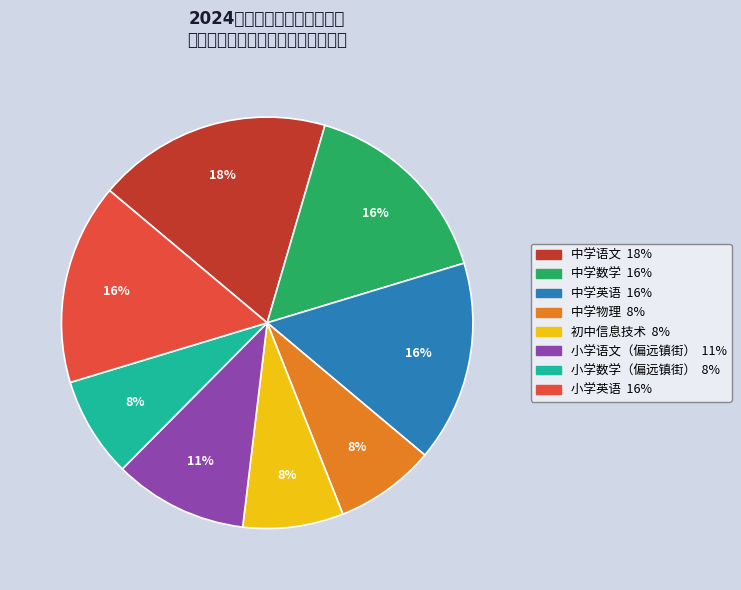

Is 中学英语 the majority of the pie?

No